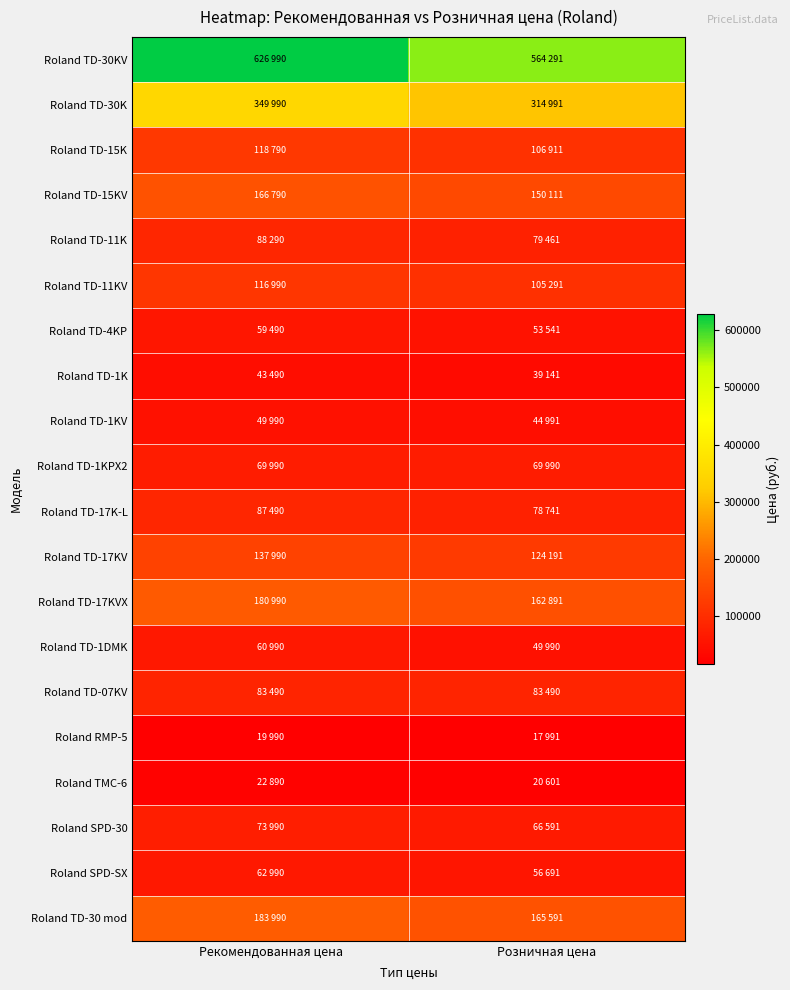

Which category has the highest value across all series?

Рекомендованная цена